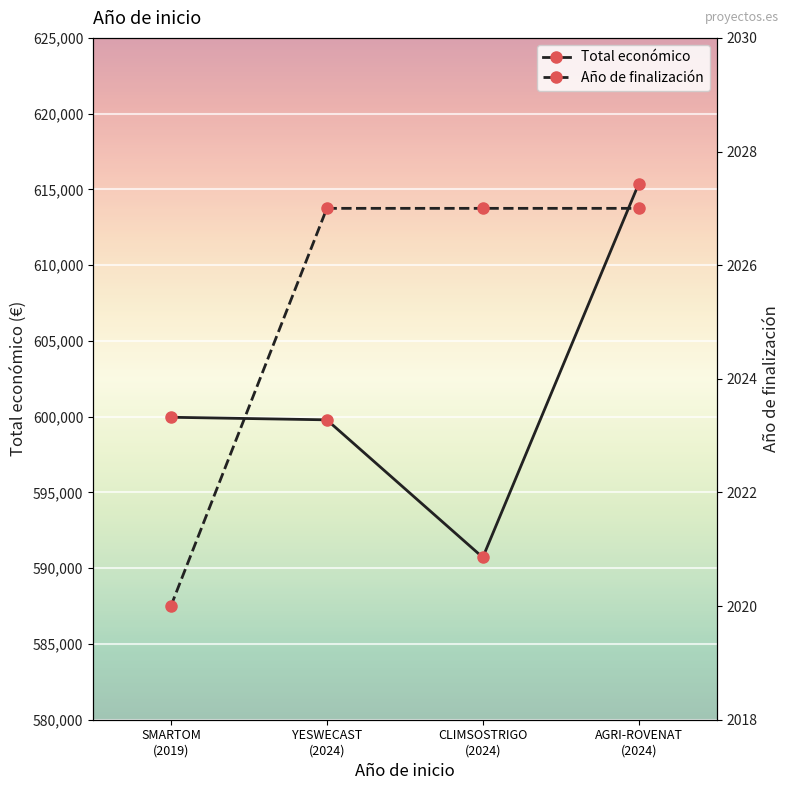

What is the minimum value for Total económico?

590712